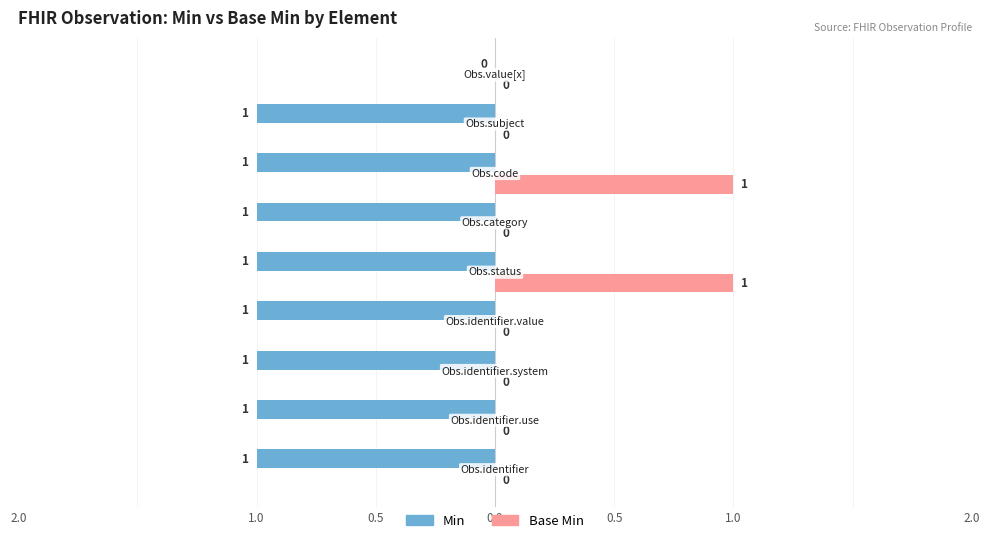

How many values in Base Min are above zero?

2